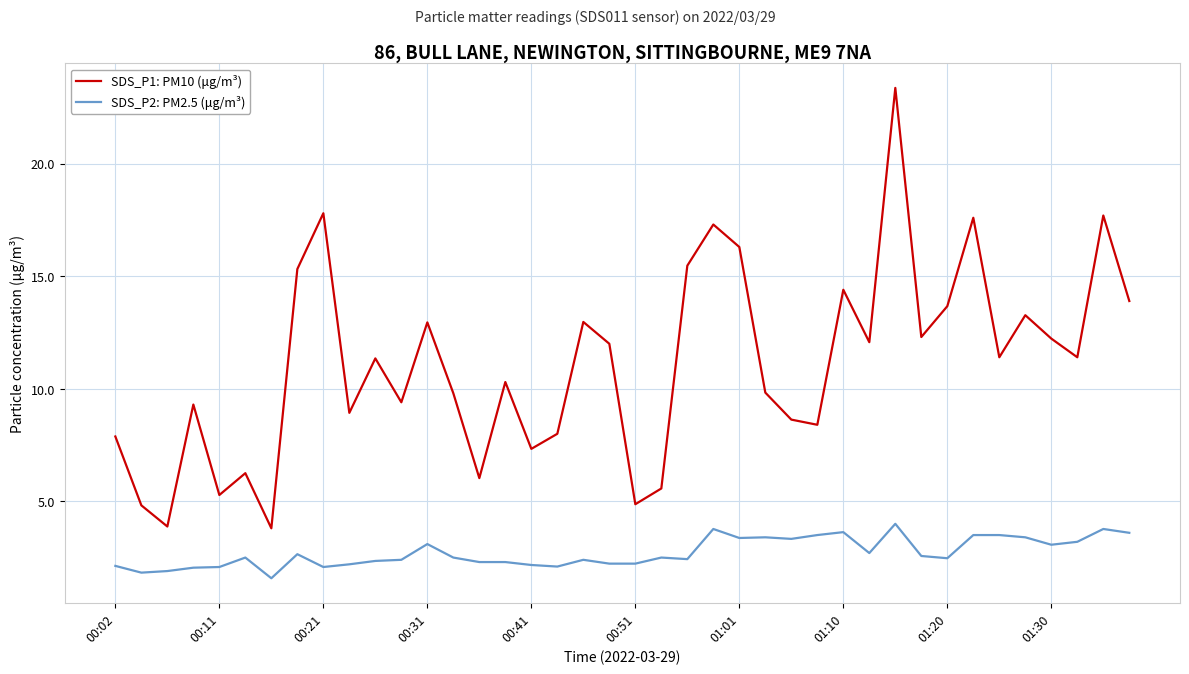

True or false: SDS_P2: PM2.5 (μg/m³) and SDS_P1: PM10 (μg/m³) cross at least once.

False